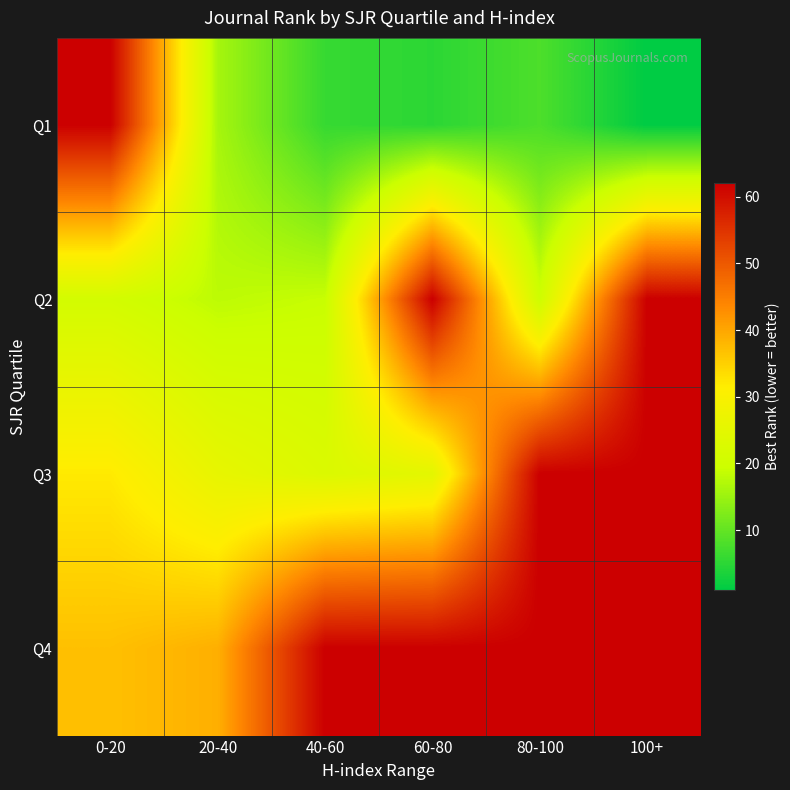

Count the number of categories in the chart.

6